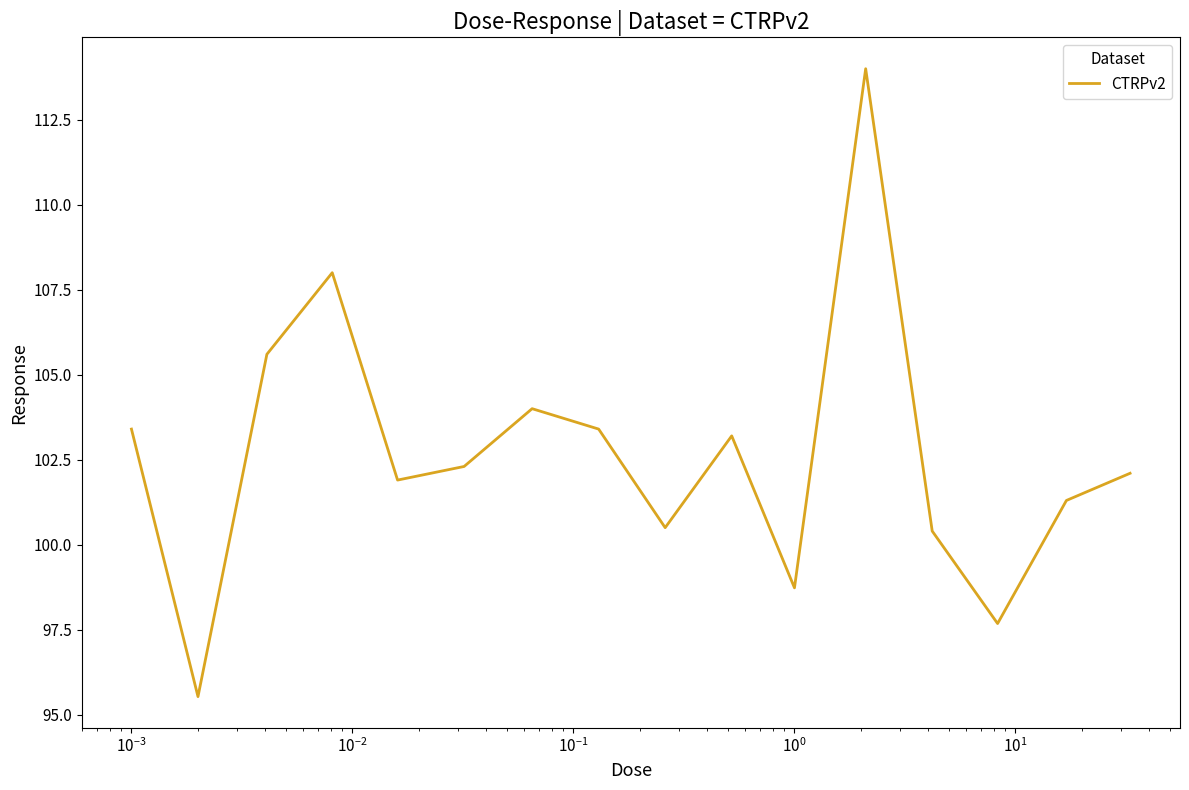

How many values exceed 102?

9